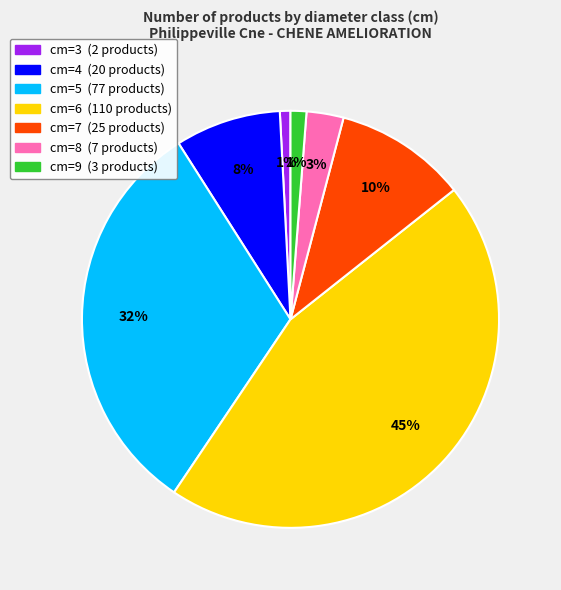

Between cm=8 and cm=5, which is larger?

cm=5